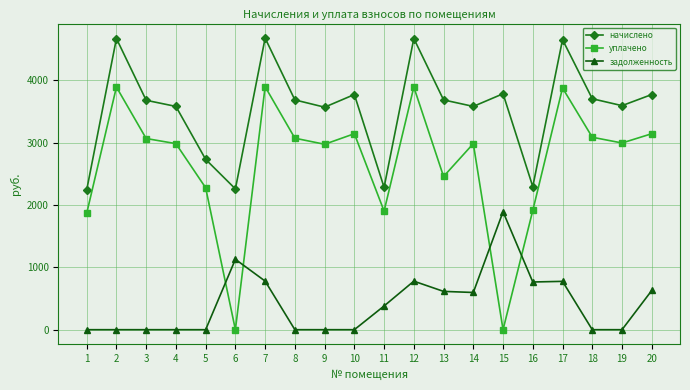

True or false: начислено has a value of 1076.5 at 13.

False